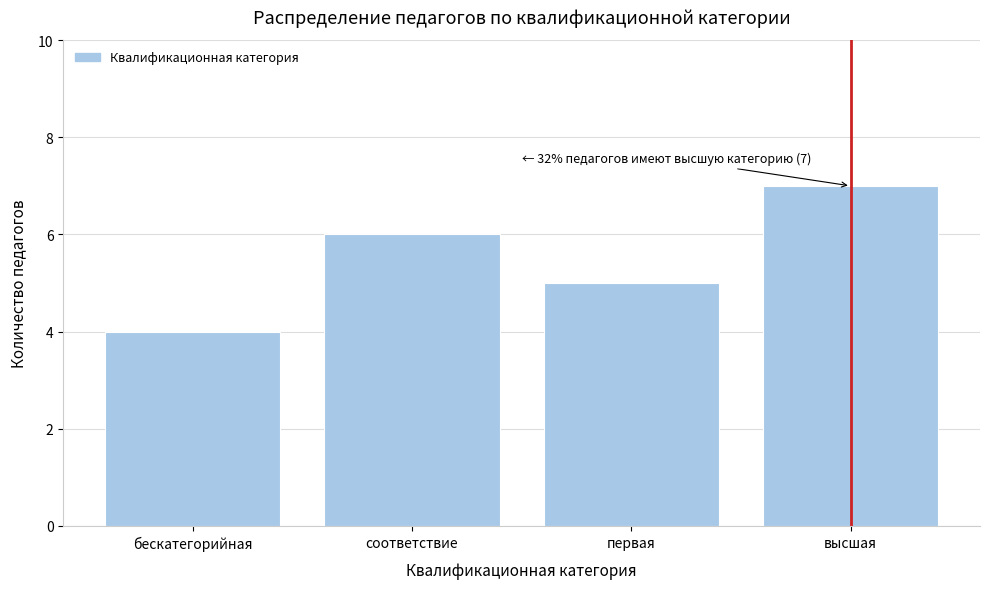

Reading left to right, extract all data points from this chart.

4	6	5	7